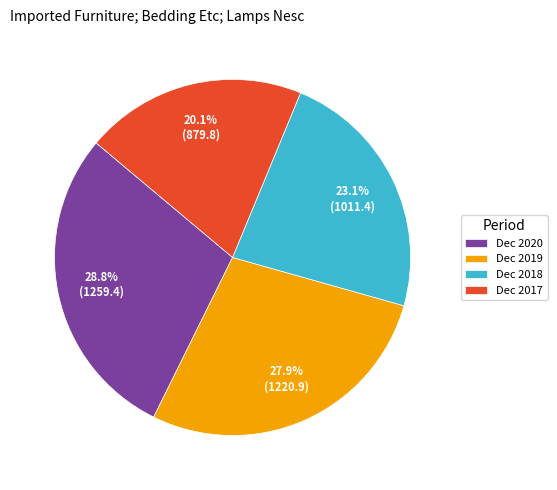

Is it true that Dec 2019 is 28% of the pie?

True